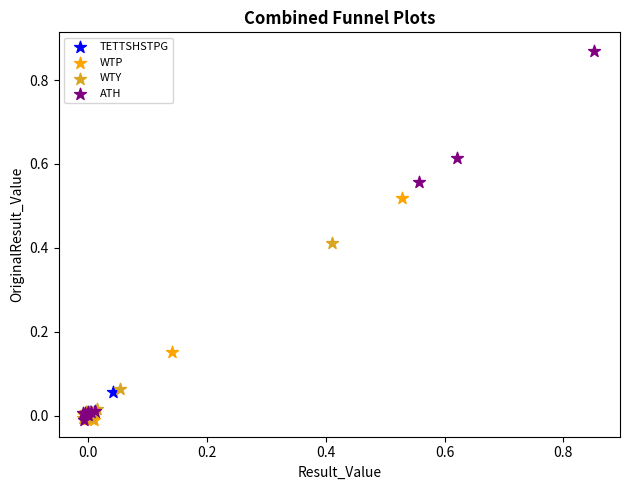

Which series has the largest Y range (max minus min)?

ATH